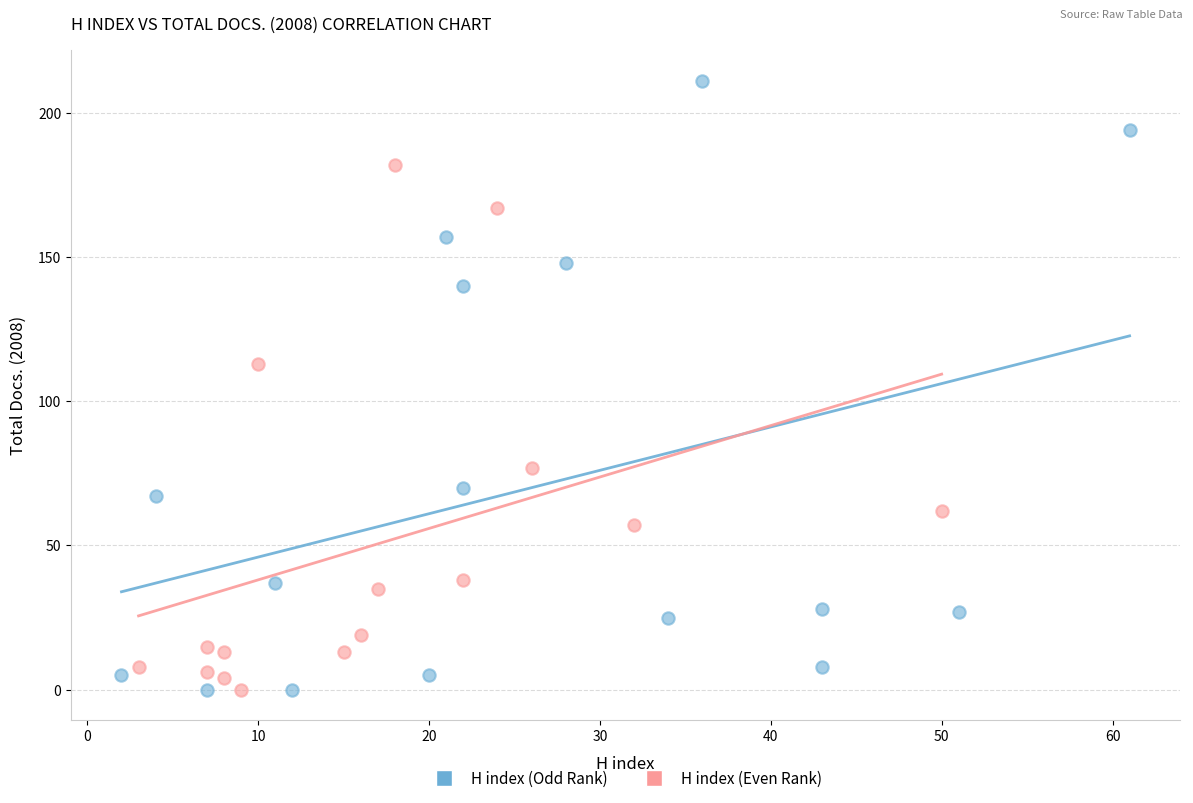

Which series contains the highest Y value?

H index (Odd Rank)